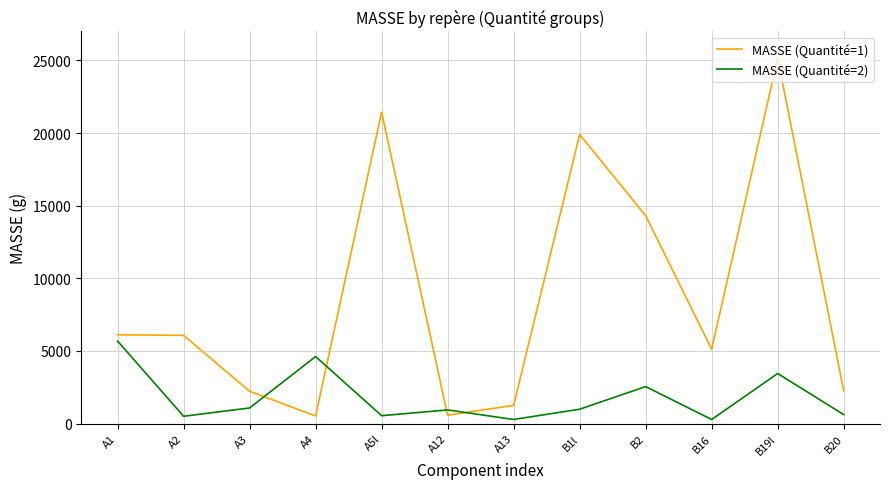

True or false: MASSE (Quantité=1) and MASSE (Quantité=2) cross at least once.

True